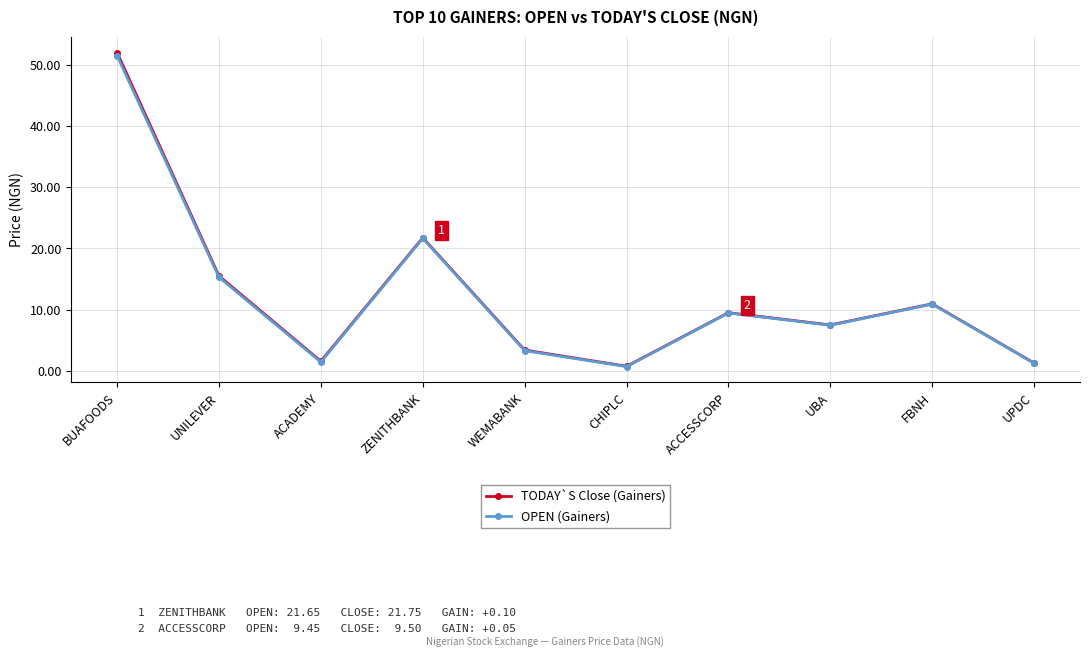

Which category has the highest value across all series?

BUAFOODS